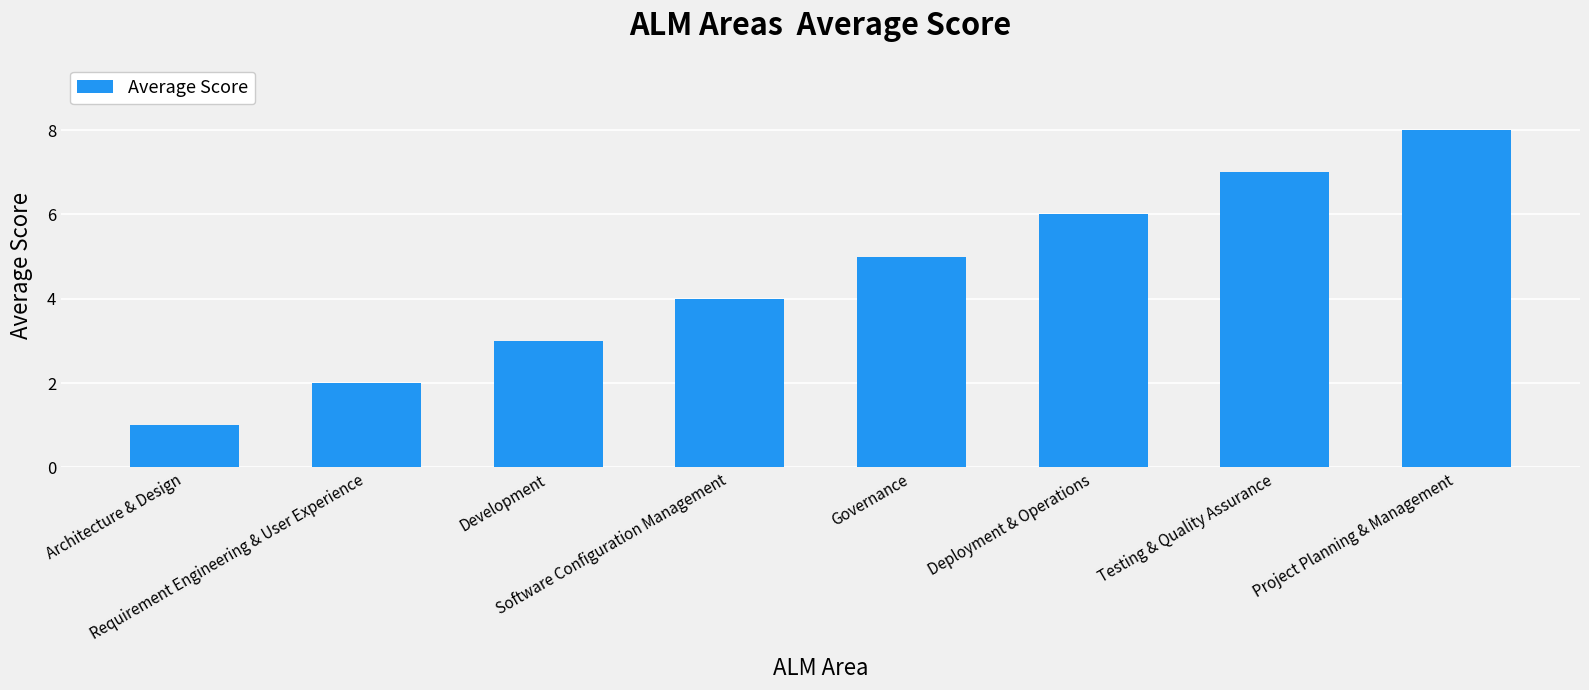

What is the sum of all values?

36